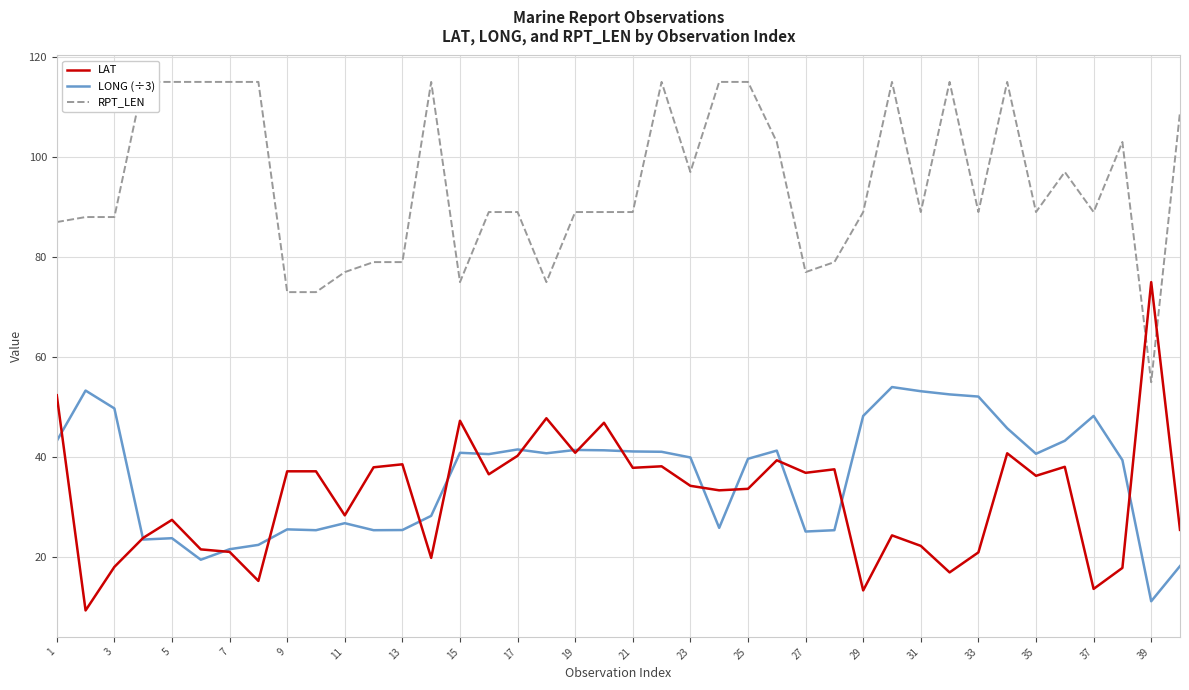

How many values in the LAT series are below 36?

20